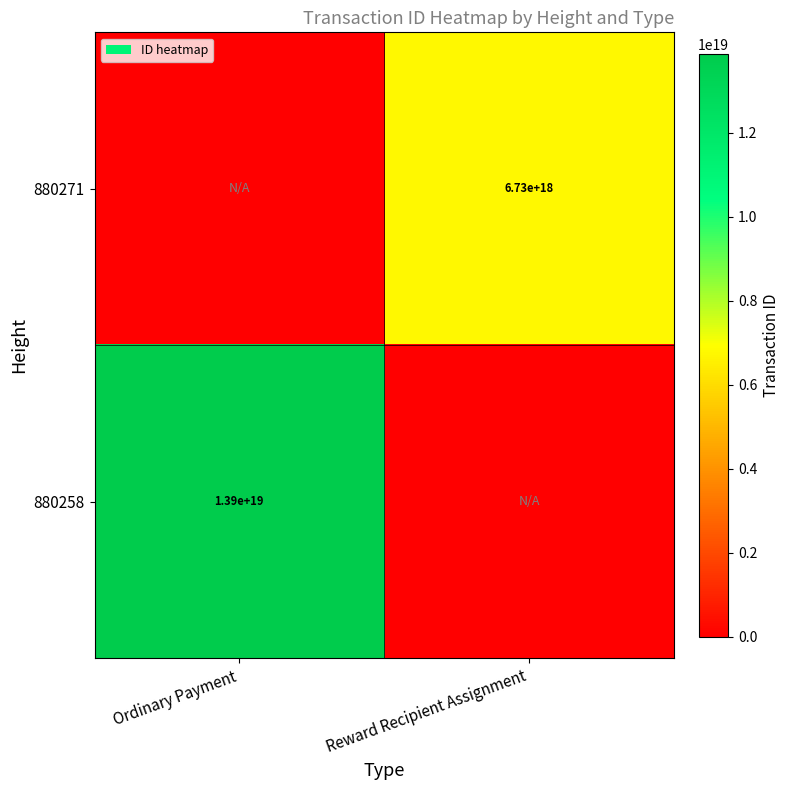

The 880258 series shows 20540877378022961152 at Ordinary Payment. True or false?

False